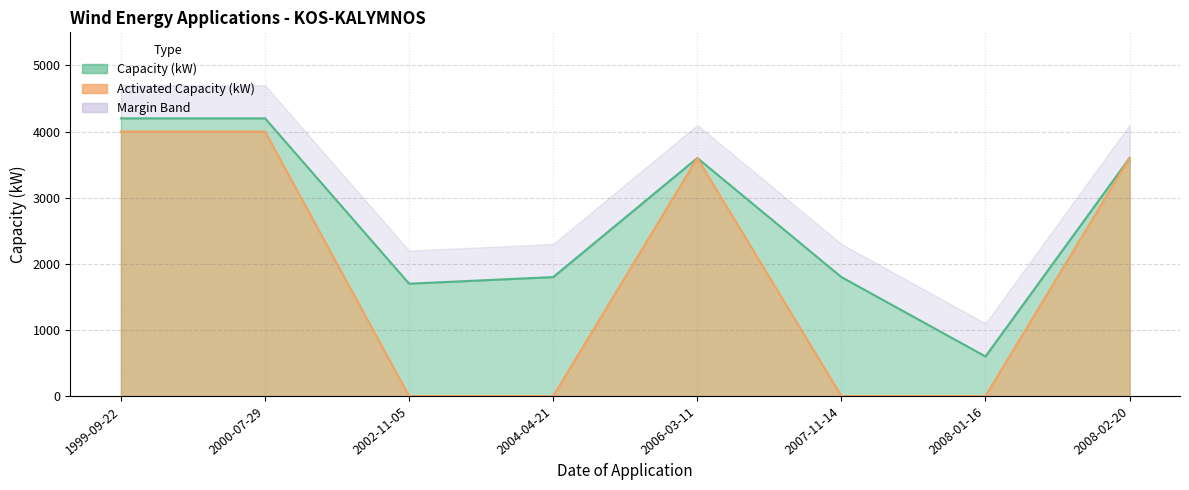

How many lines are shown in the chart?

2